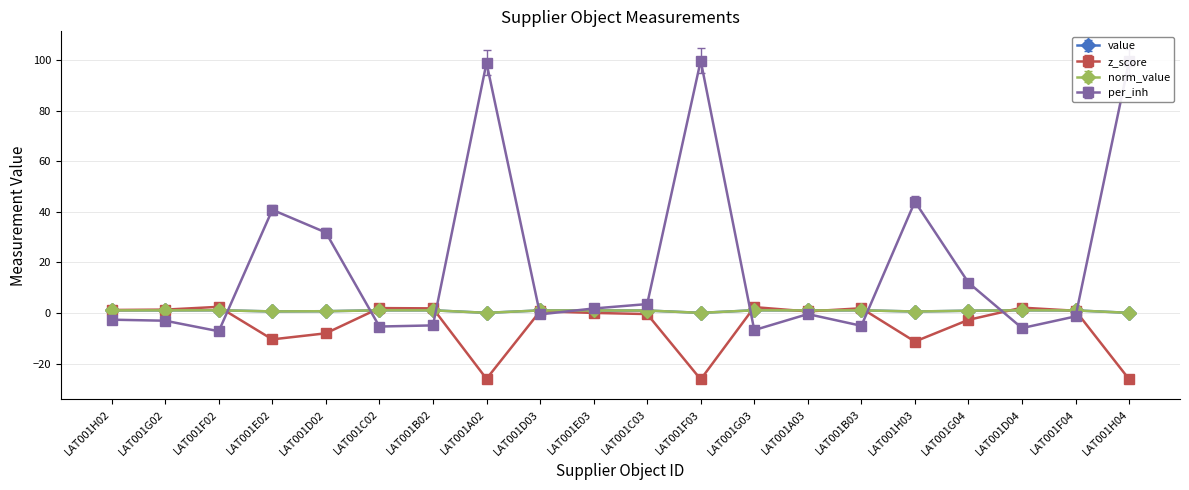

True or false: z_score and per_inh cross at least once.

True